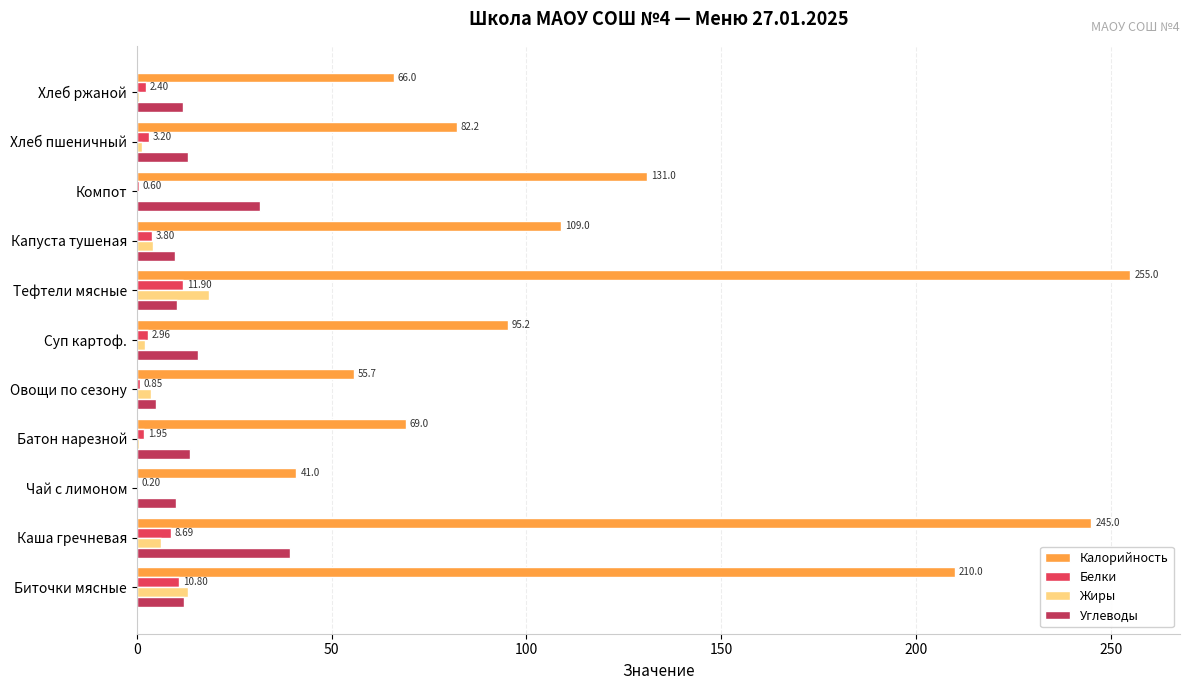

What is the sum of all Углеводы values?

173.0